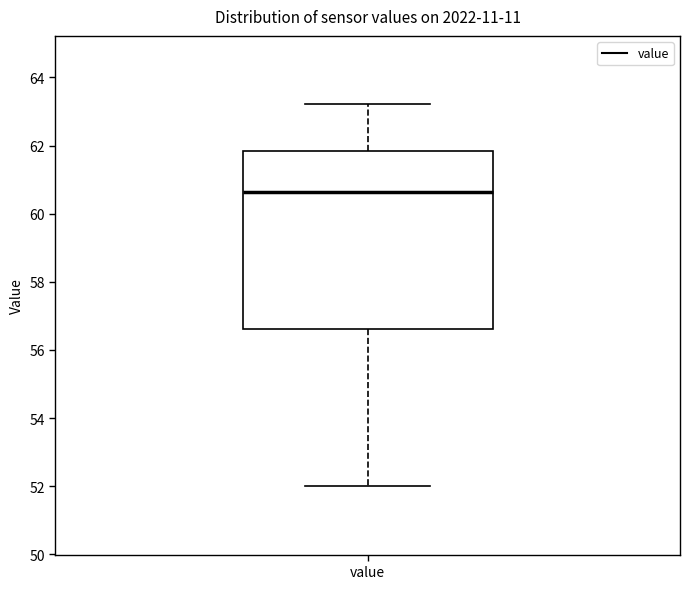

Transcribe this box plot: give where the median line is, the range the box spans, and where the two whiskers end, as read against the y-axis. The values are not printed on the chart, so give them approximately, as read against the axis.

median 60.6, box 56.6 to 61.8, whiskers 52.0 to 63.2